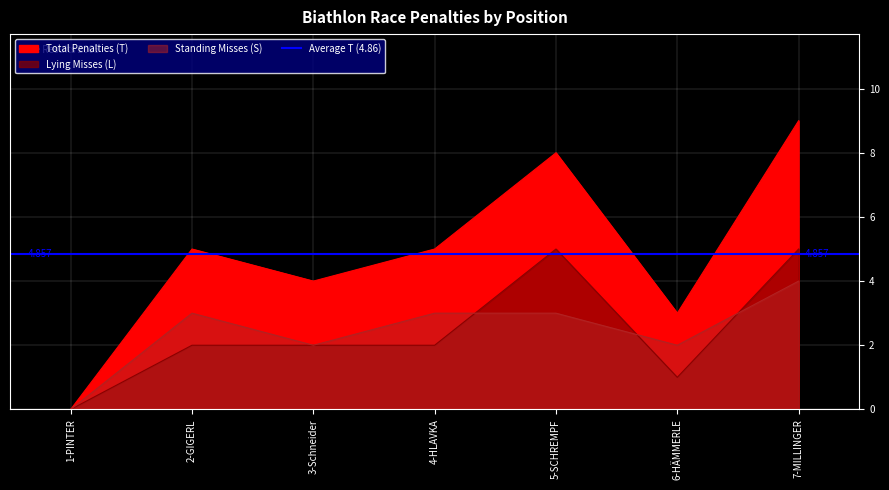

At which category does the chart reach its peak across all series?

7-MILLINGER